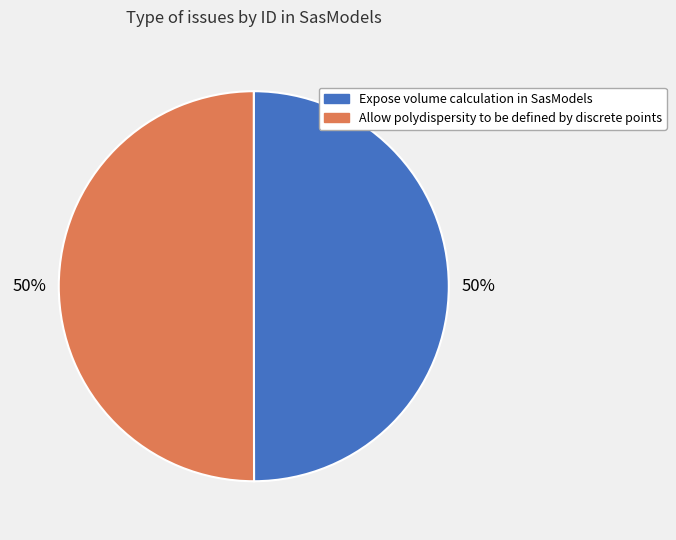

Do Allow polydispersity to be defined by discrete points and Expose volume calculation in SasModels together represent more than half of the pie?

Yes